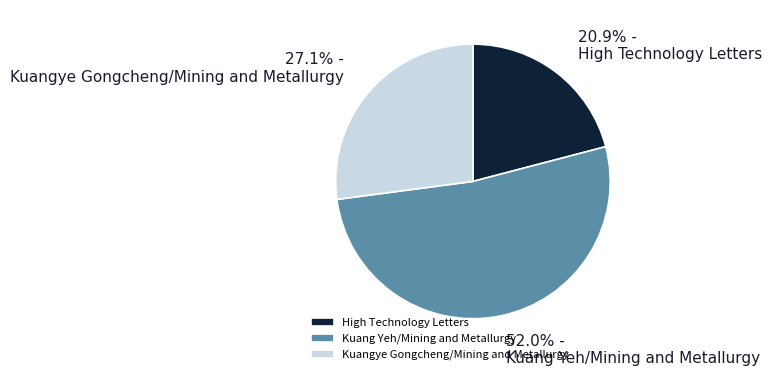

Is it true that Kuang Yeh/Mining and Metallurgy is 64% of the pie?

False